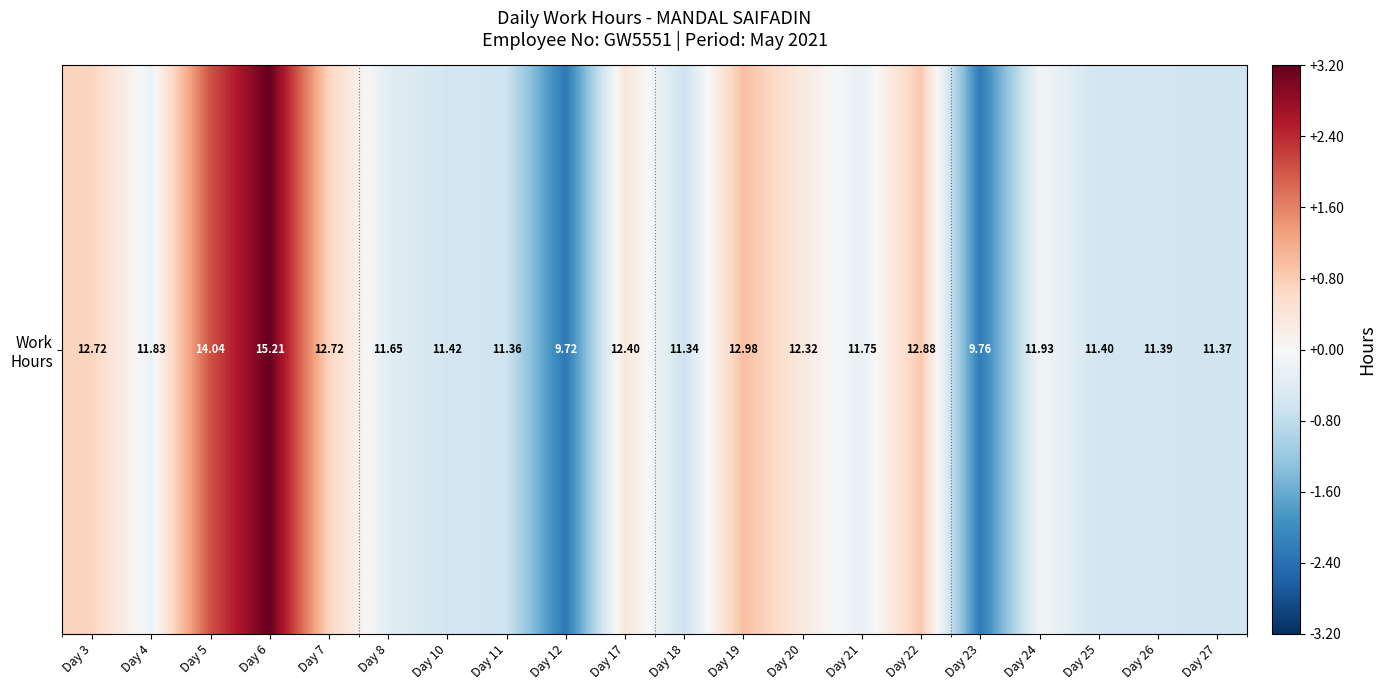

Which has a higher value, Day 8 or Day 19?

Day 19